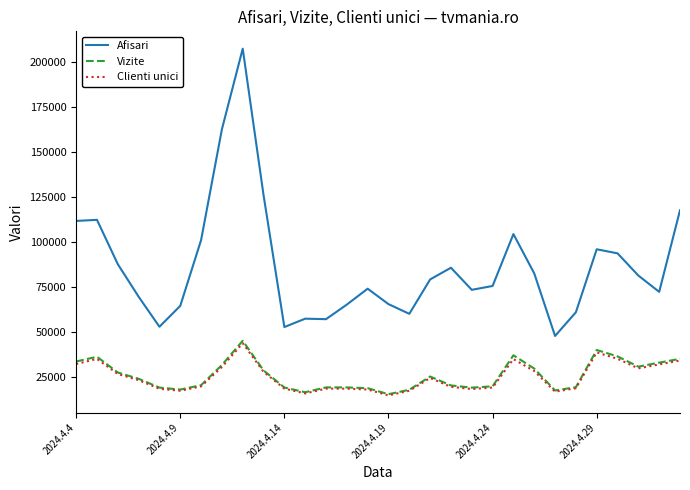

Which series has the largest total across all categories?

Afisari